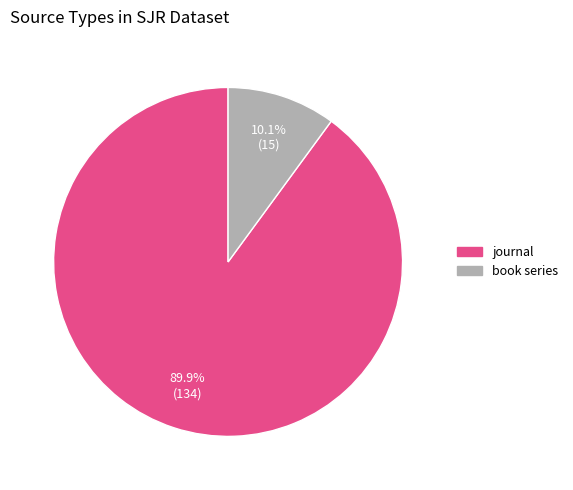

To the nearest percent, what is the average slice percentage?

50%